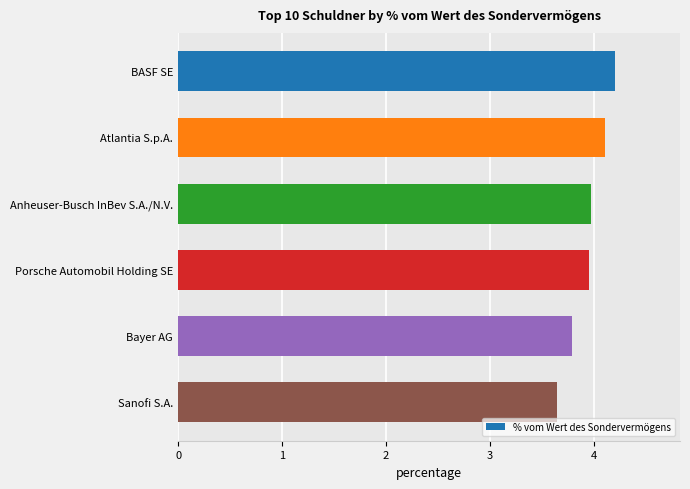

What is the value of the 6th bar from the top?

3.6